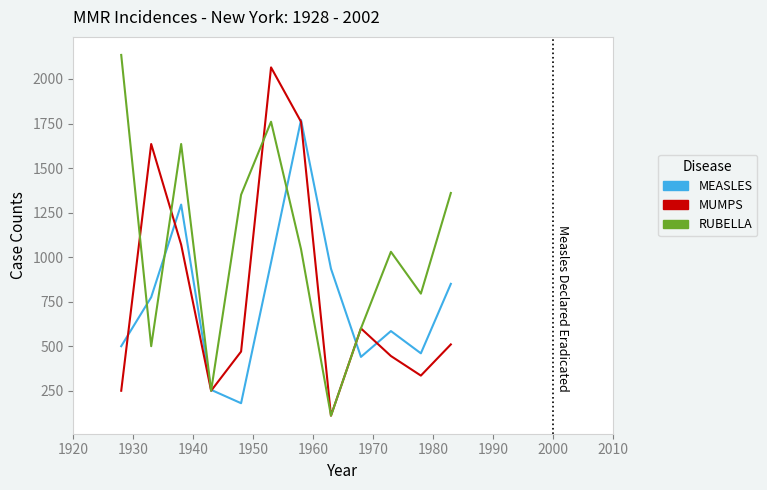

Which series has the widest spread of values?

RUBELLA